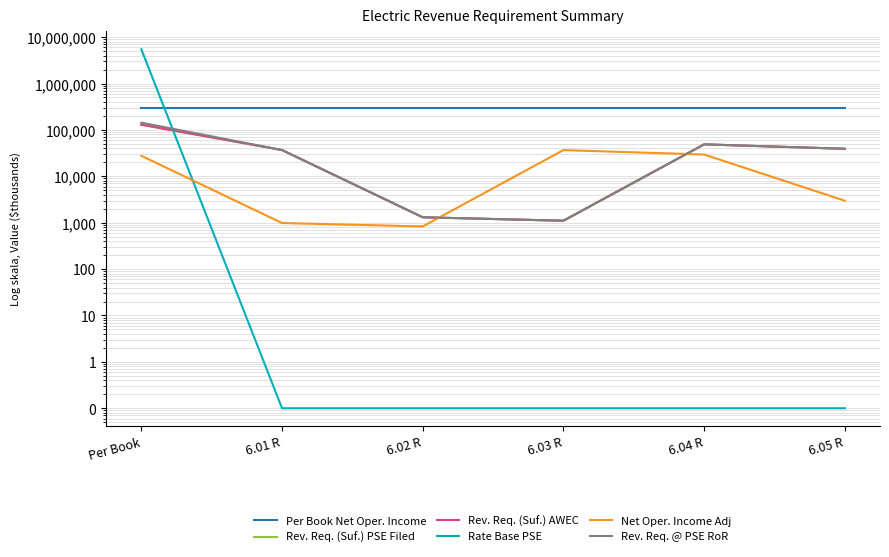

What is the approximate value of Rev. Req. (Suf.) PSE Filed at 6.01 R?

36837.7